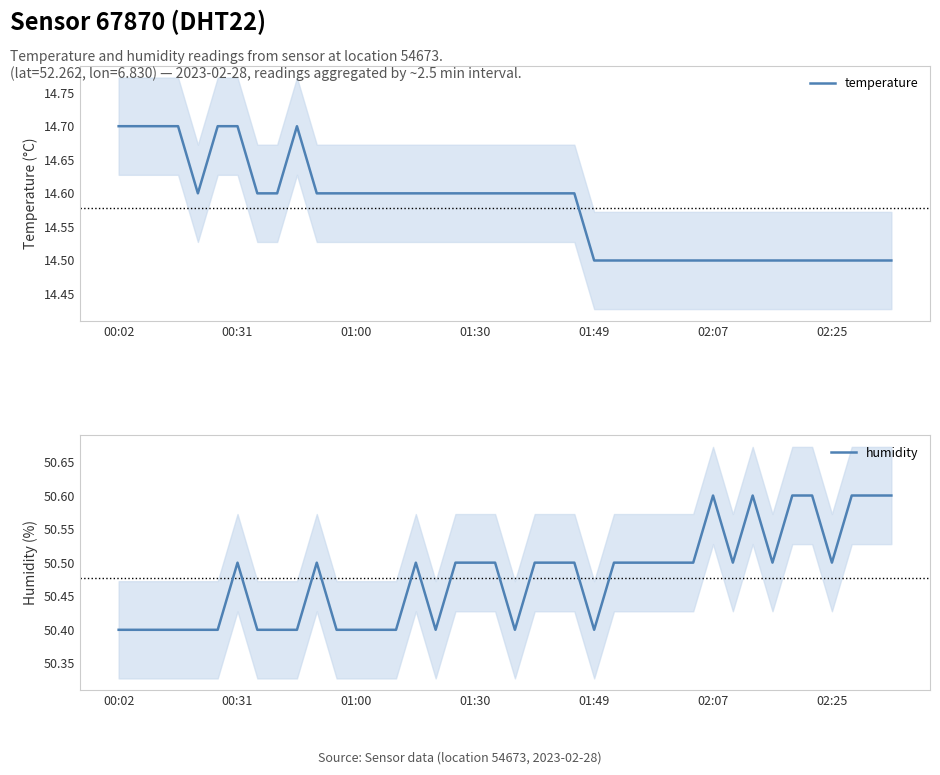

What is the maximum value for temperature?

14.7